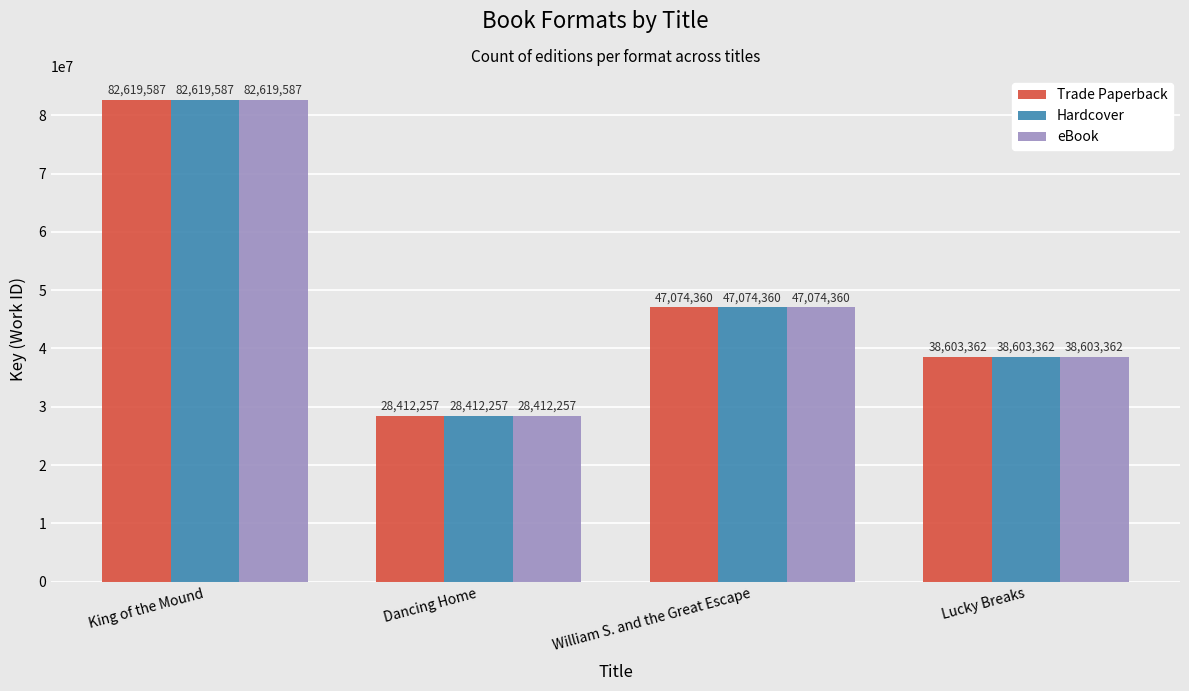

What is the highest value of the eBook series?

82619587